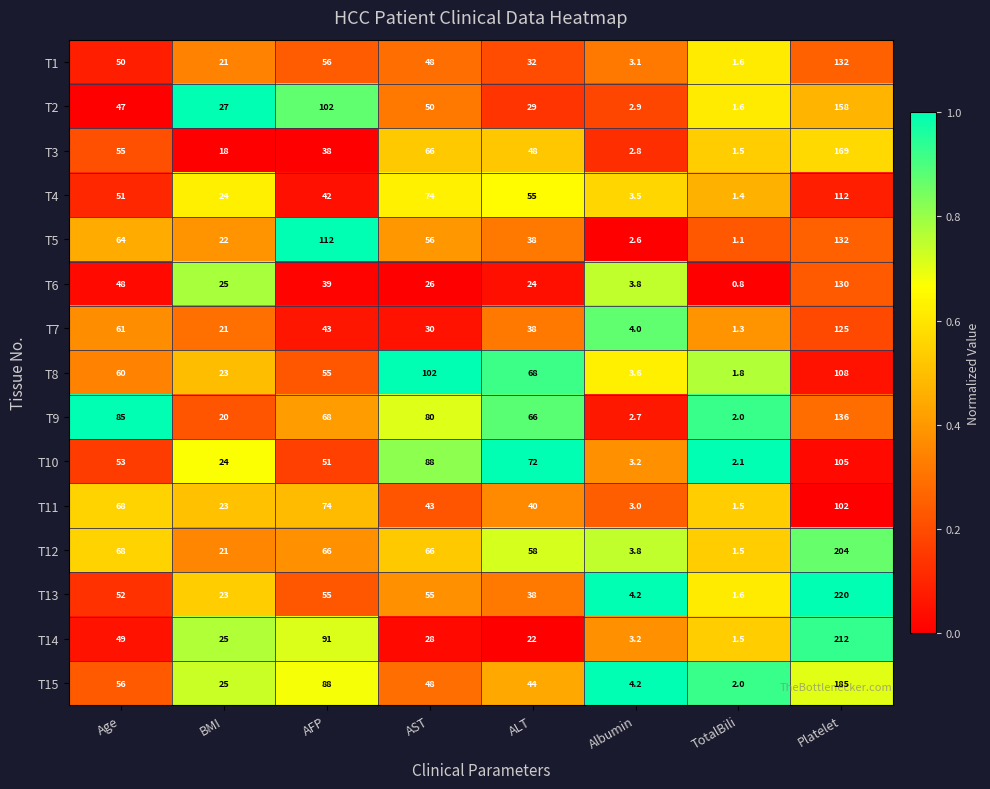

True or false: T14 has a value of 28.0 at AST.

True